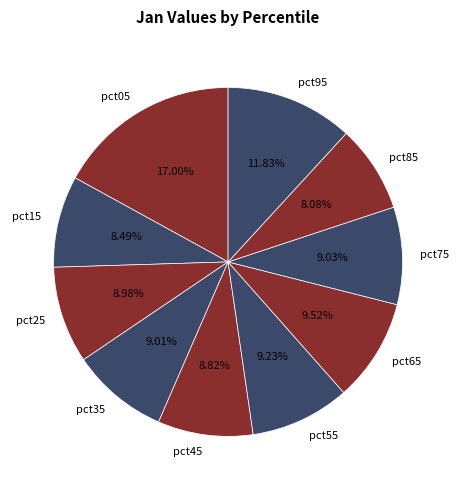

Which has a higher value, pct75 or pct15?

pct75